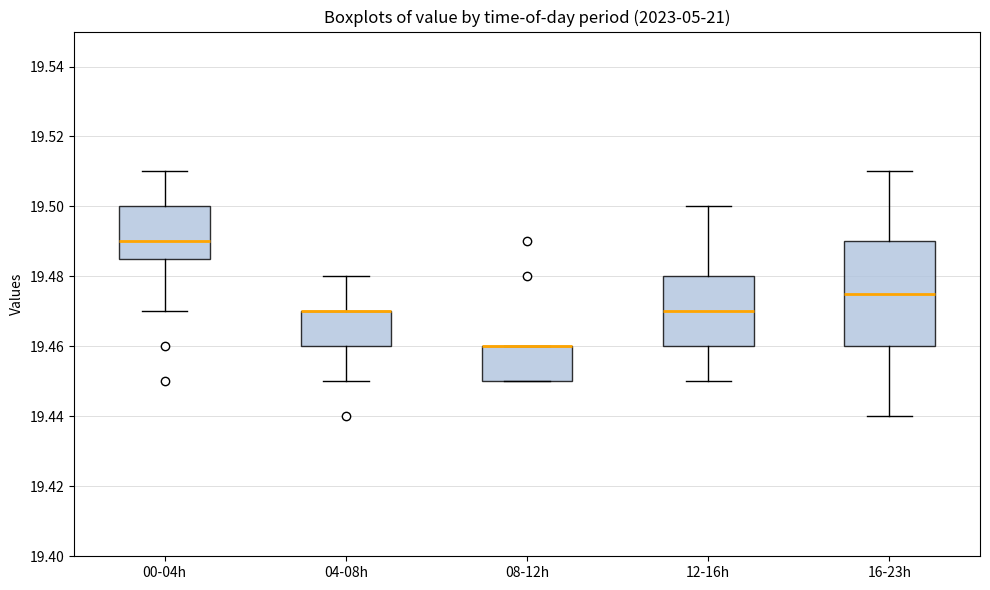

Reading left to right, read every box against the y-axis: the position of its median line, the range the box covers, and the ends of its whiskers. The values are not printed on the chart, so give them approximately, as read against the axis.

00-04h: median 19.490, box 19.486 to 19.500, whiskers 19.470 to 19.510
04-08h: median 19.470 (drawn on the box's upper edge), box 19.460 to 19.470, whiskers 19.450 to 19.480
08-12h: median 19.460 (drawn on the box's upper edge), box 19.450 to 19.460, whiskers 19.450 to 19.460
12-16h: median 19.470, box 19.460 to 19.480, whiskers 19.450 to 19.500
16-23h: median 19.476, box 19.460 to 19.490, whiskers 19.440 to 19.510